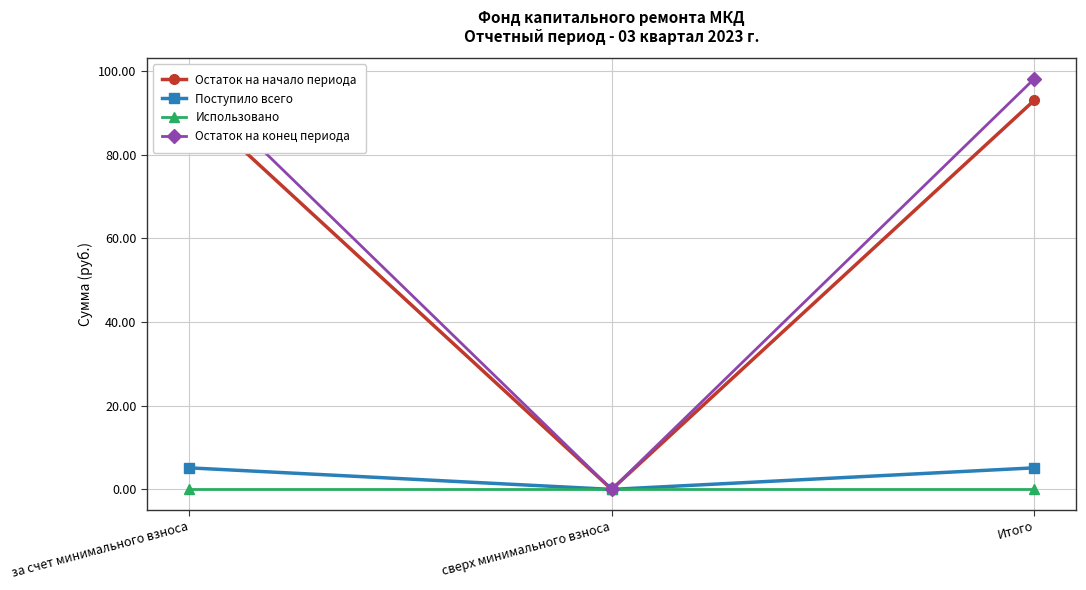

What is the sum of the Поступило всего values at Итого and сверх минимального взноса?

5.2